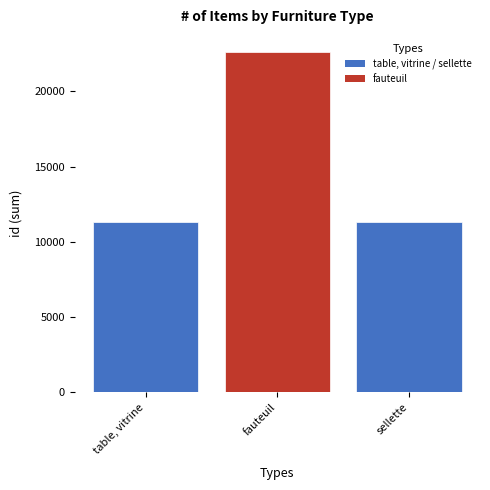

What is the minimum value shown in the chart?

11313